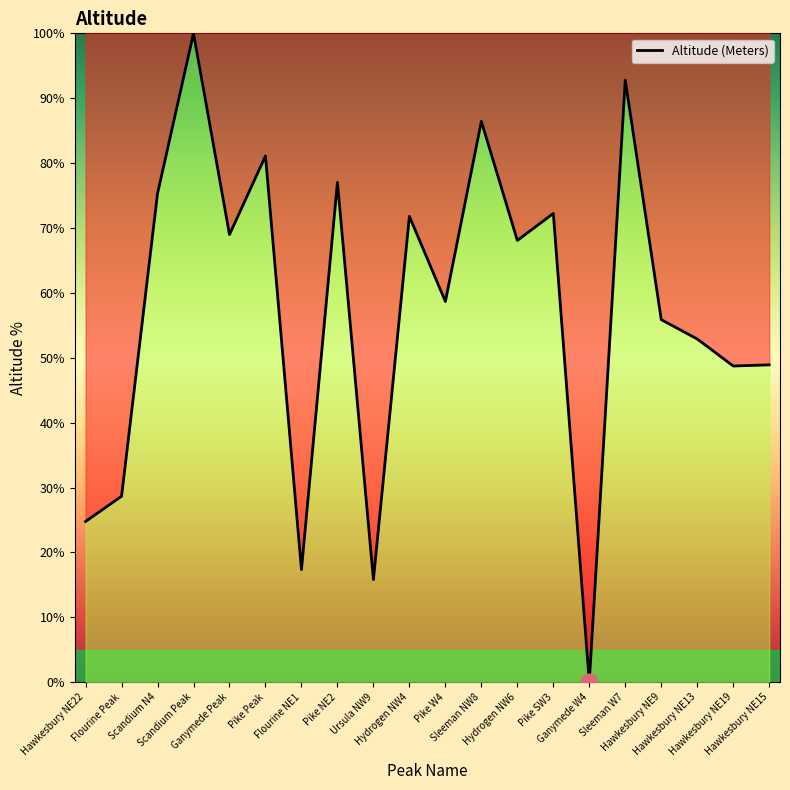

How many categories are shown in the chart?

20